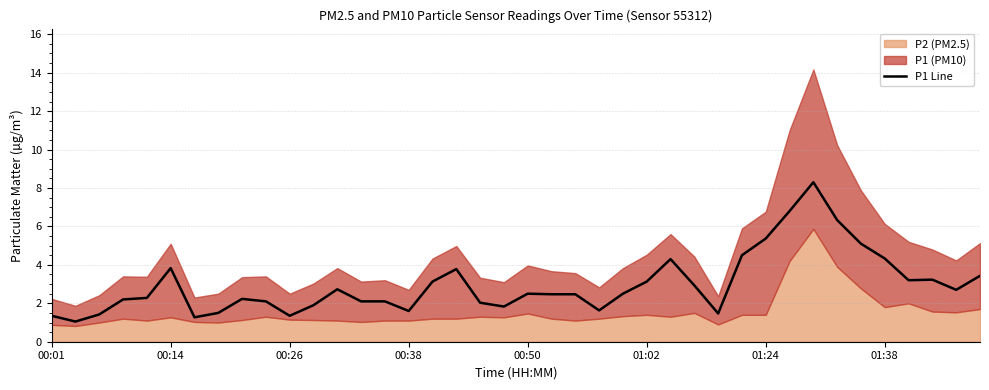

How many lines are shown in the chart?

1